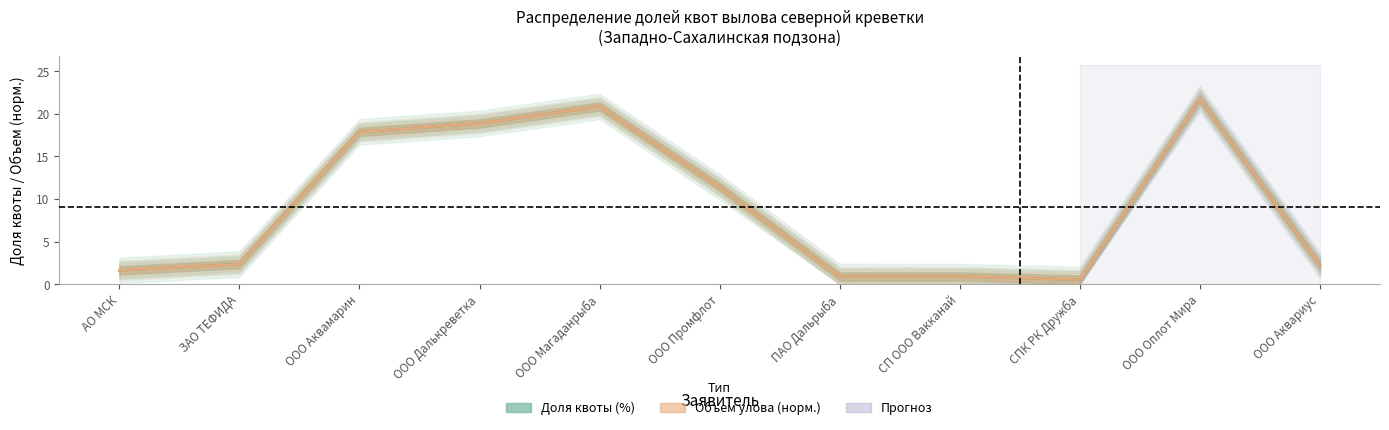

What is the smallest value displayed?

0.5